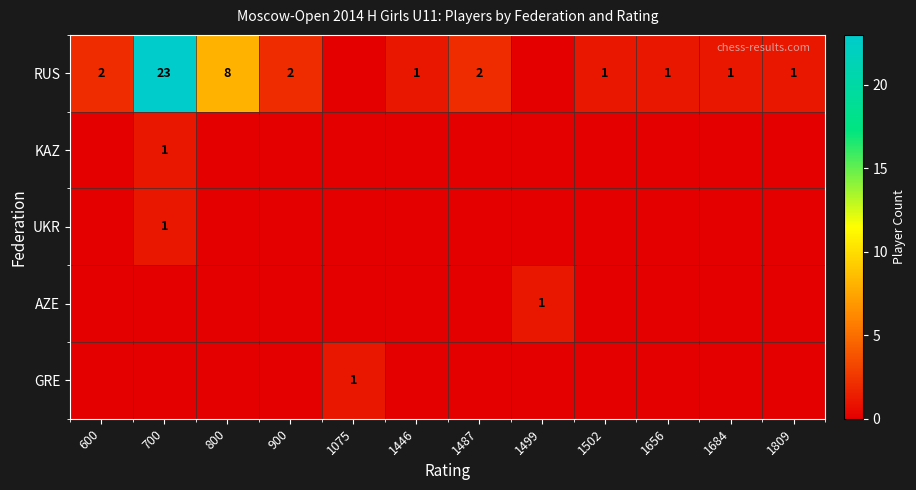

The value of RUS at 700 is 34. True or false?

False